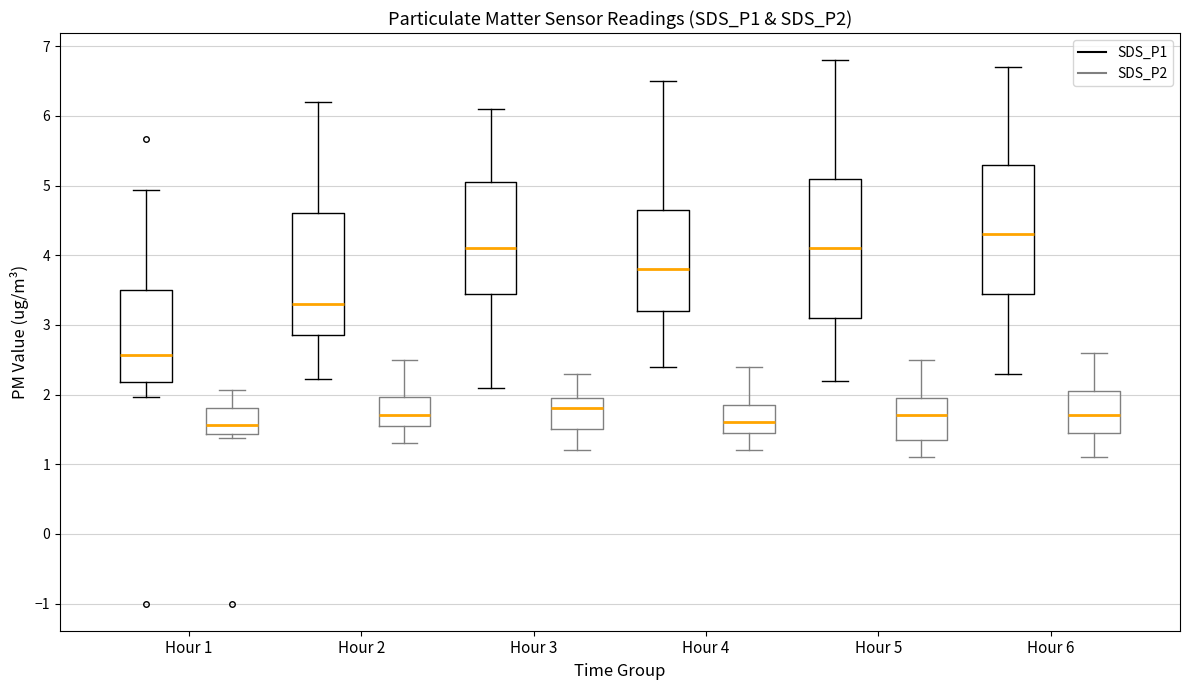

Reading left to right, read every box against the y-axis: the position of its median line, the range the box covers, and the ends of its whiskers. The values are not printed on the chart, so give them approximately, as read against the axis.

Hour 1 (SDS_P1): median 2.6, box 2.2 to 3.5, whiskers 2.0 to 4.9
Hour 1 (SDS_P2): median 1.6, box 1.4 to 1.8, whiskers 1.4 (just below the box's lower edge) to 2.1
Hour 2 (SDS_P1): median 3.3, box 2.9 to 4.6, whiskers 2.2 to 6.2
Hour 2 (SDS_P2): median 1.7, box 1.6 to 2.0, whiskers 1.3 to 2.5
Hour 3 (SDS_P1): median 4.1, box 3.5 to 5.1, whiskers 2.1 to 6.1
Hour 3 (SDS_P2): median 1.8, box 1.5 to 2.0, whiskers 1.2 to 2.3
Hour 4 (SDS_P1): median 3.8, box 3.2 to 4.7, whiskers 2.4 to 6.5
Hour 4 (SDS_P2): median 1.6, box 1.5 to 1.9, whiskers 1.2 to 2.4
Hour 5 (SDS_P1): median 4.1, box 3.1 to 5.1, whiskers 2.2 to 6.8
Hour 5 (SDS_P2): median 1.7, box 1.4 to 2.0, whiskers 1.1 to 2.5
Hour 6 (SDS_P1): median 4.3, box 3.5 to 5.3, whiskers 2.3 to 6.7
Hour 6 (SDS_P2): median 1.7, box 1.5 to 2.1, whiskers 1.1 to 2.6